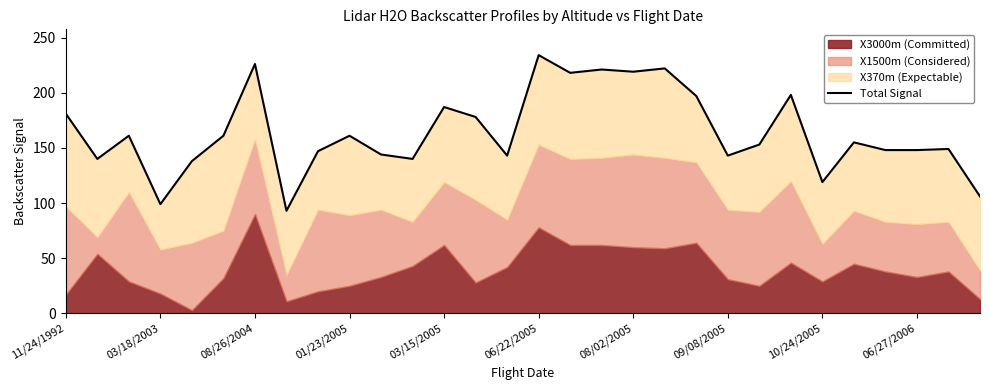

How many lines are shown in the chart?

1